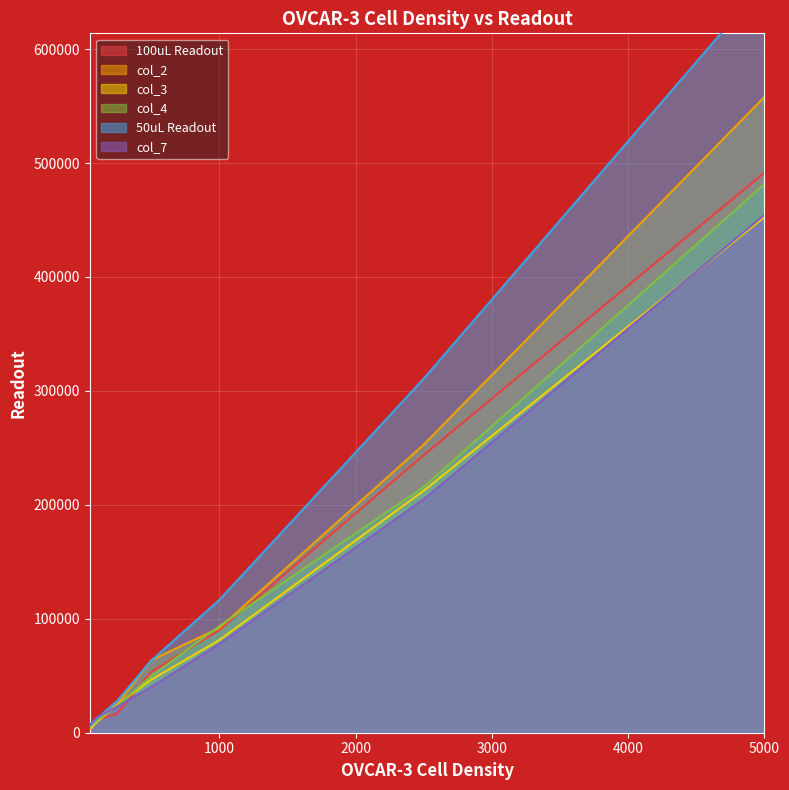

What is the average value of the col_4 series?

125707.1